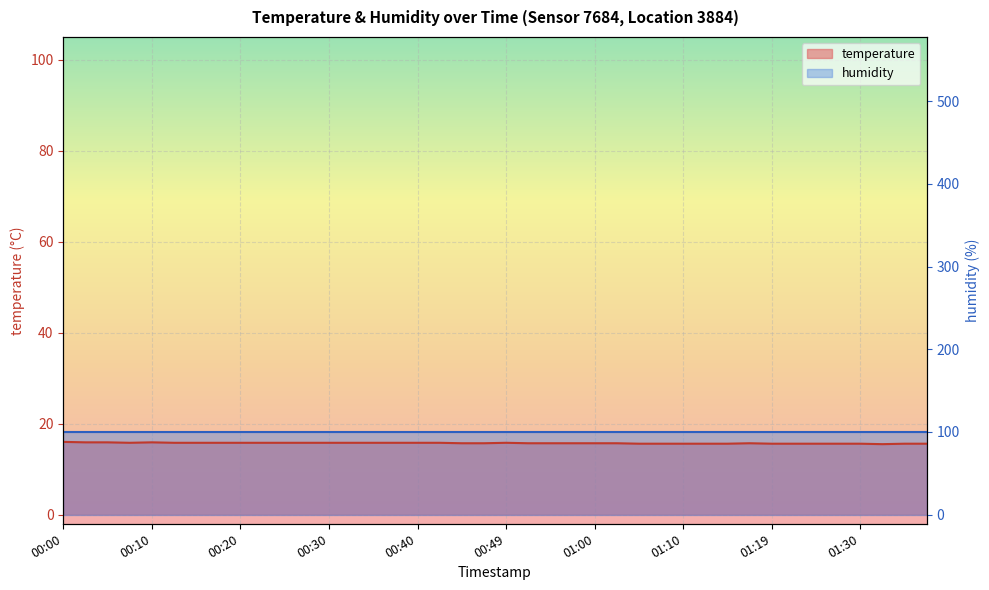

Reading left to right, what are all the values shown in this chart?

00:00=16.0	00:03=15.9	00:05=15.9	00:08=15.8	00:10=15.9	00:12=15.8	00:15=15.8	00:17=15.8	00:20=15.8	00:22=15.8	00:25=15.8	00:27=15.8	00:30=15.8	00:32=15.8	00:35=15.8	00:37=15.8	00:40=15.8	00:42=15.8	00:45=15.7	00:47=15.7	00:49=15.8	00:52=15.7	00:55=15.7	00:57=15.7	01:00=15.7	01:02=15.7	01:05=15.6	01:07=15.6	01:10=15.6	01:12=15.6	01:15=15.6	01:17=15.7	01:19=15.6	01:22=15.6	01:25=15.6	01:28=15.6	01:30=15.6	01:33=15.5	01:35=15.6	01:38=15.6